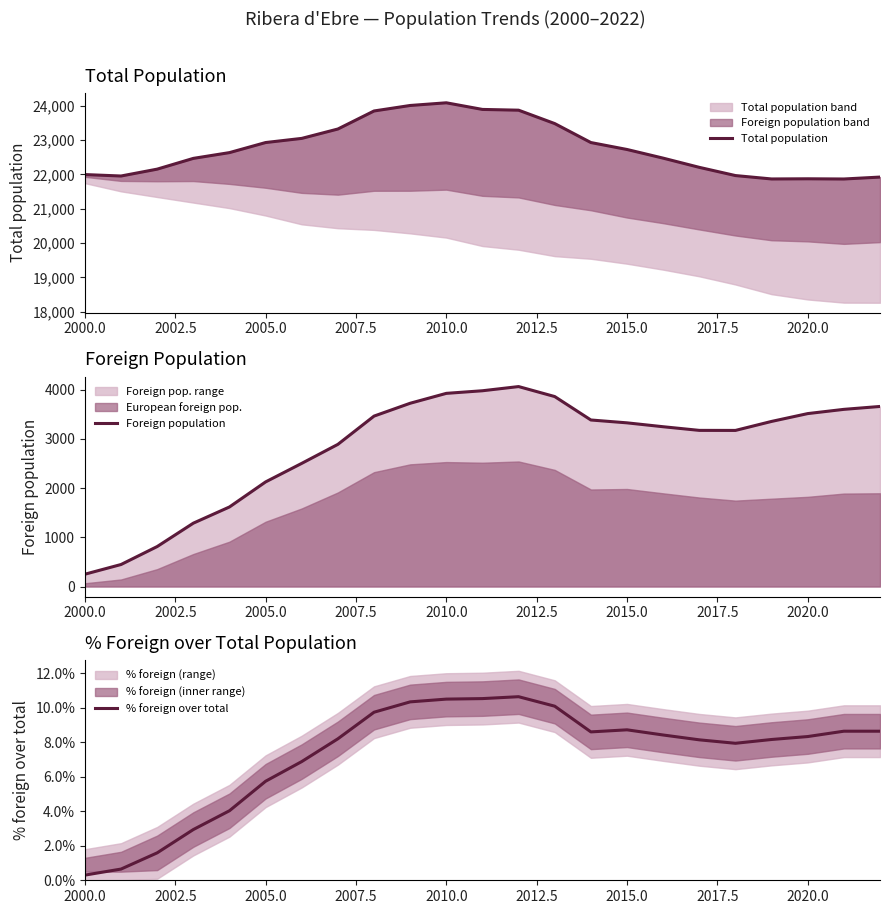

True or false: Foreign population has a value of 250 at 2000.0.

True